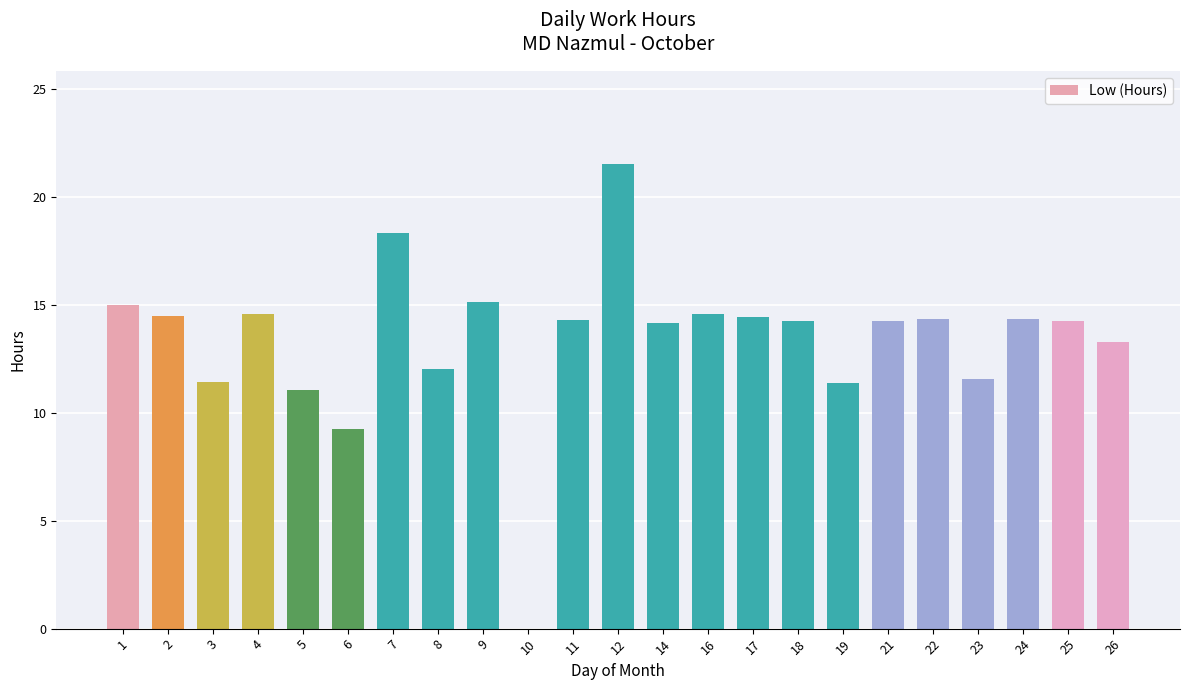

Is it true that the value at 16 is 7.5?

False